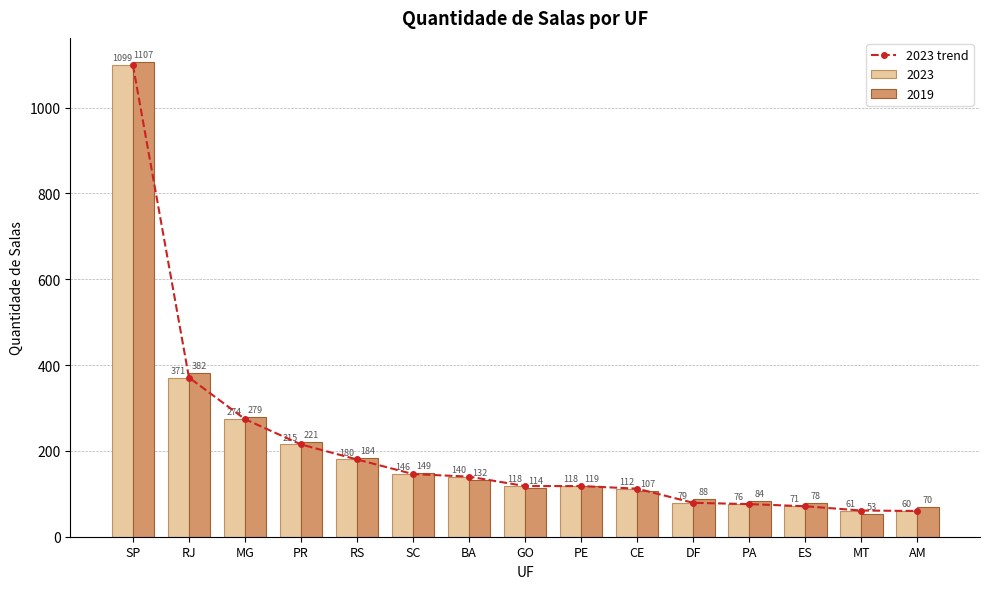

Which category has the highest value across all series?

SP